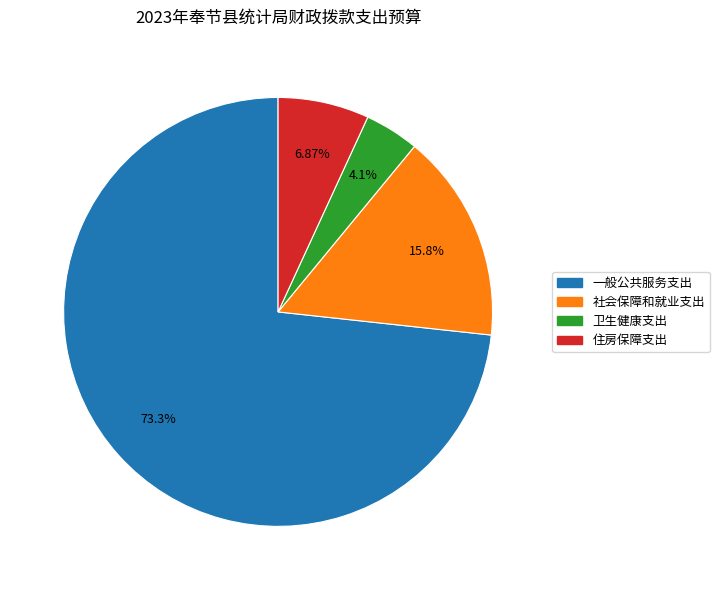

Which slice represents more than half of the pie?

一般公共服务支出